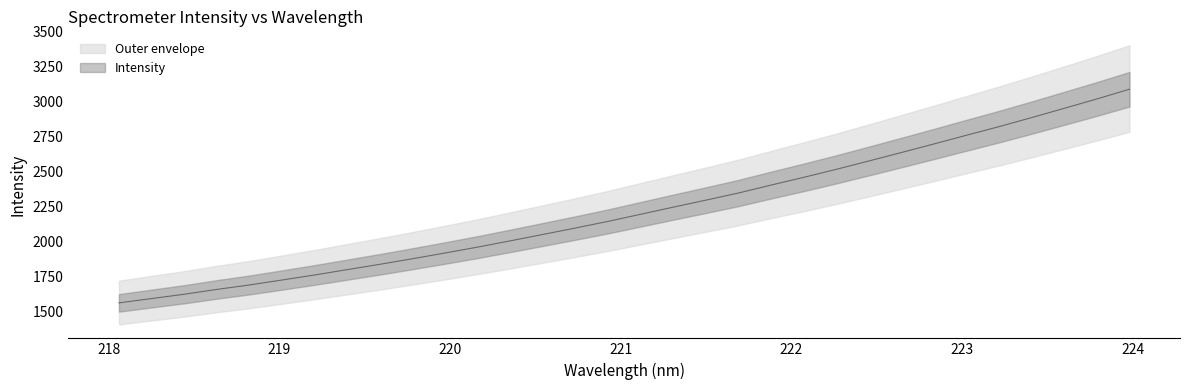

Rank the categories by value from lowest to highest.

218.0596, 218.2508, 218.442, 218.6332, 218.8244, 219.0156, 219.2067, 219.3979, 219.589, 219.7801, 219.9712, 220.1623, 220.3533, 220.5444, 220.7354, 220.9264, 221.1174, 221.3083, 221.4993, 221.6902, 221.8812, 222.0721, 222.263, 222.4538, 222.6447, 222.8355, 223.0264, 223.2172, 223.408, 223.5987, 223.7895, 223.9802